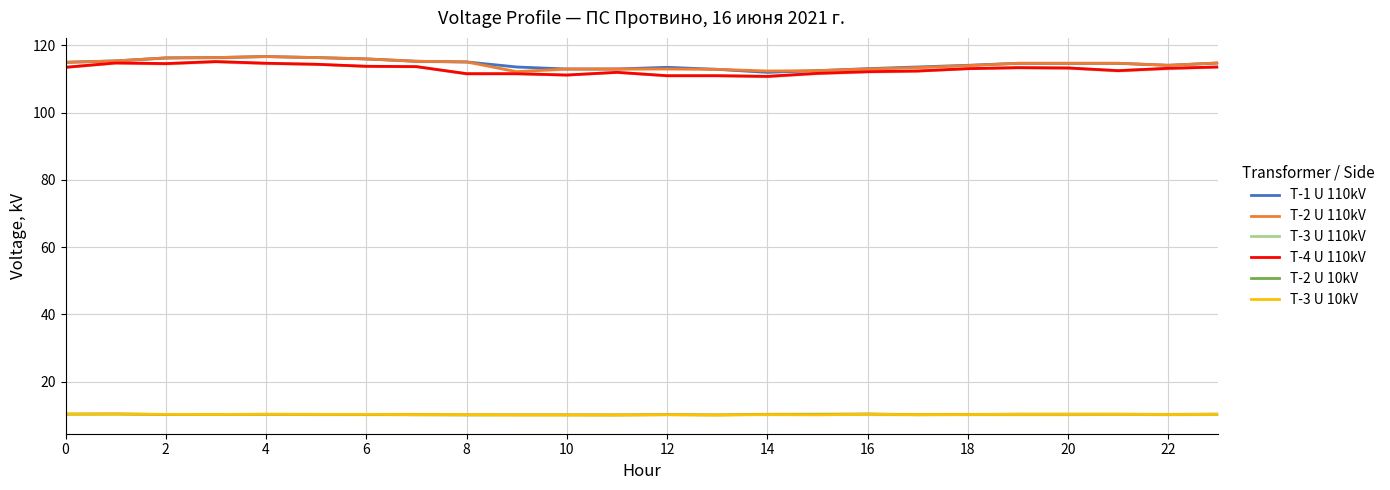

True or false: T-3 U 10kV and T-2 U 110kV cross at least once.

False